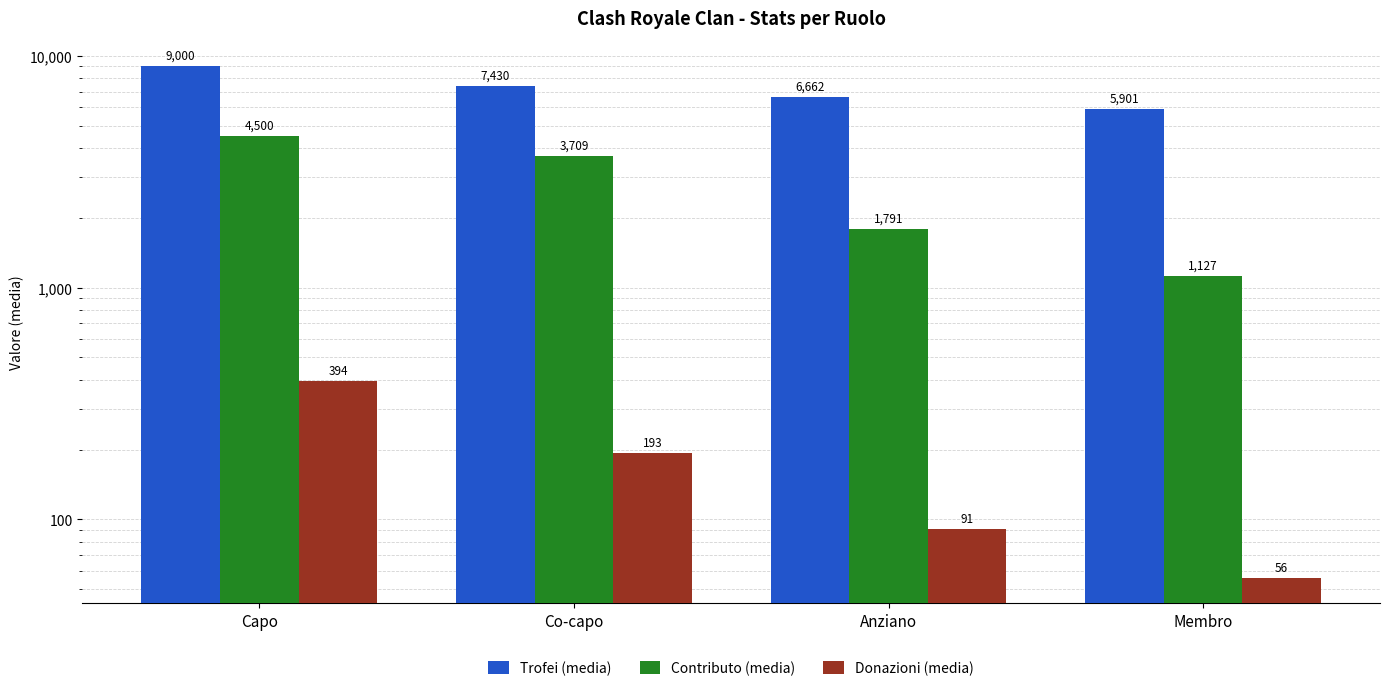

Reading right to left, list all the values displayed in this chart.

Trofei (media): Membro=5901	Anziano=6662	Co-capo=7430	Capo=9000
Contributo (media): Membro=1127	Anziano=1791	Co-capo=3709	Capo=4500
Donazioni (media): Membro=56	Anziano=91	Co-capo=193	Capo=394